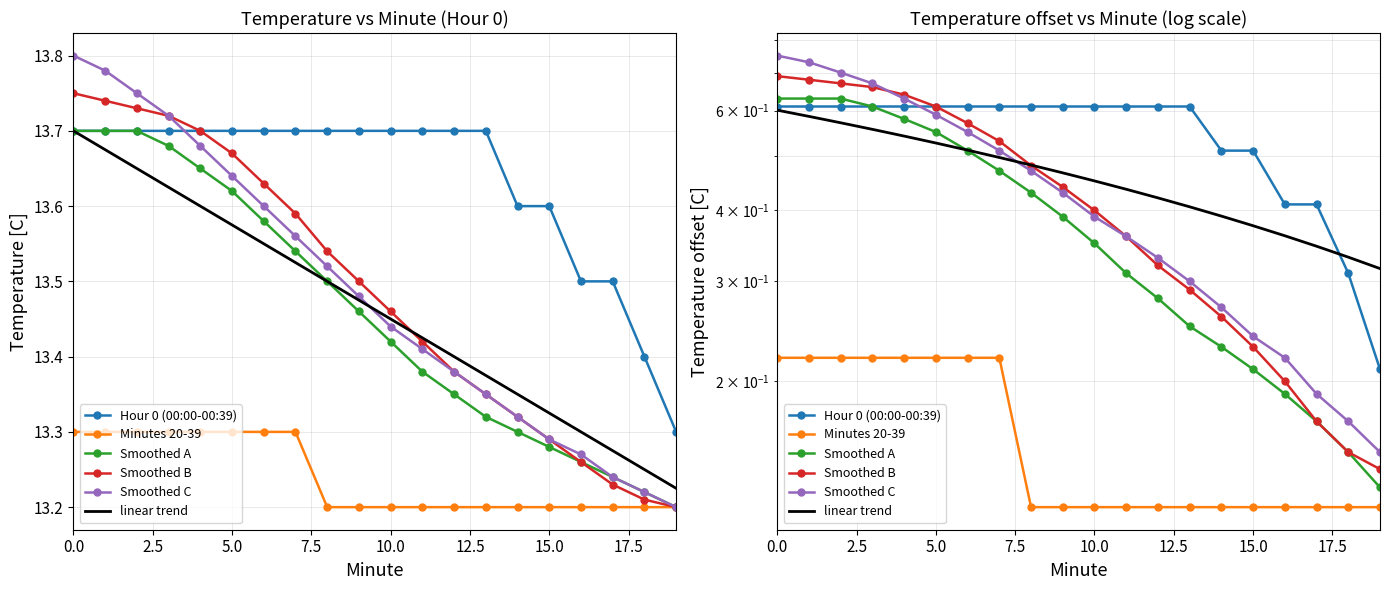

What is the value of the Smoothed A point at the 20th from the left?

0.1